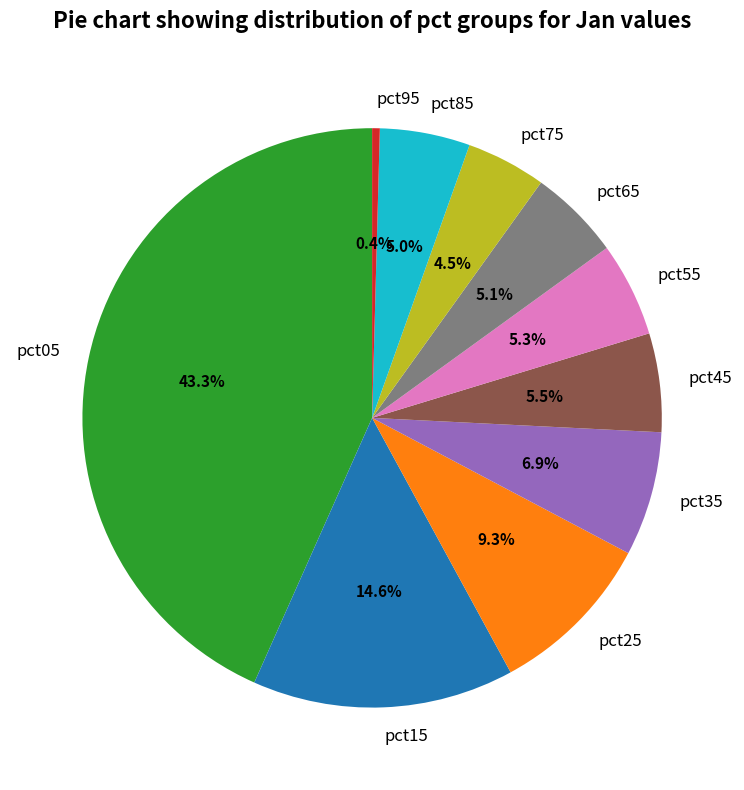

What portion of the pie excludes pct65?

94.9%